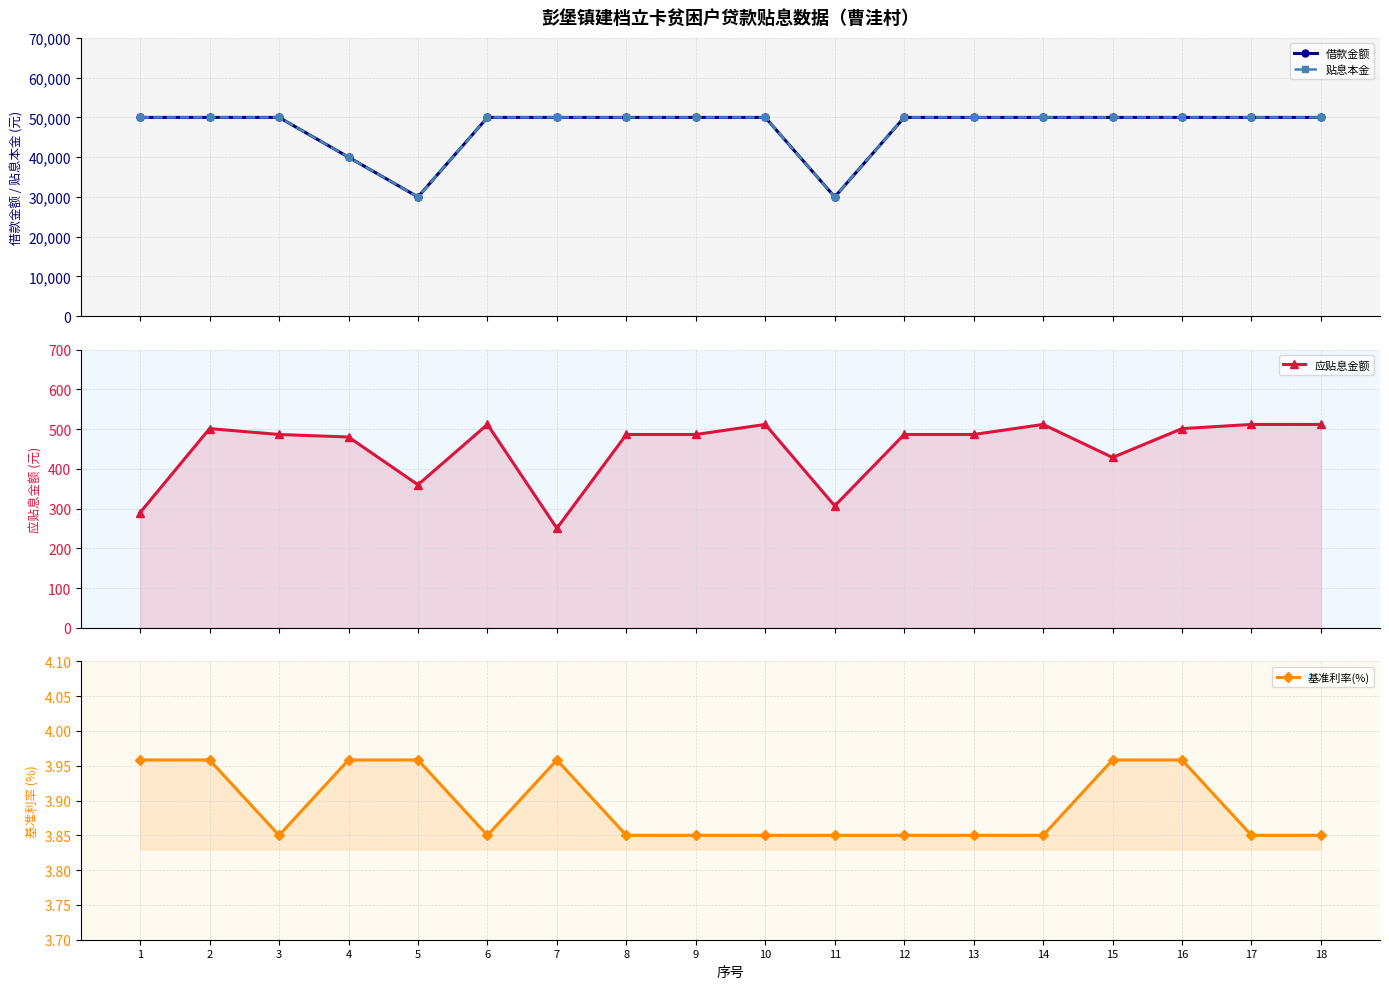

What is the total value across all series at 16?

100505.3